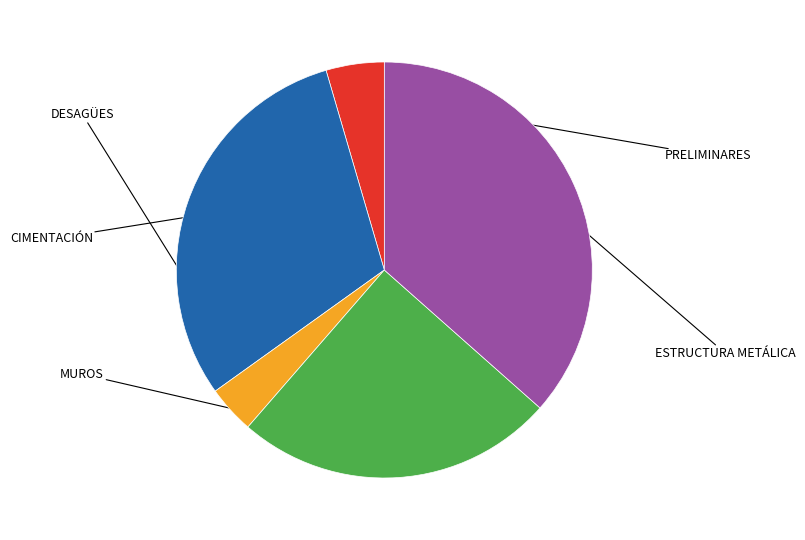

How many segments does this pie chart have?

5